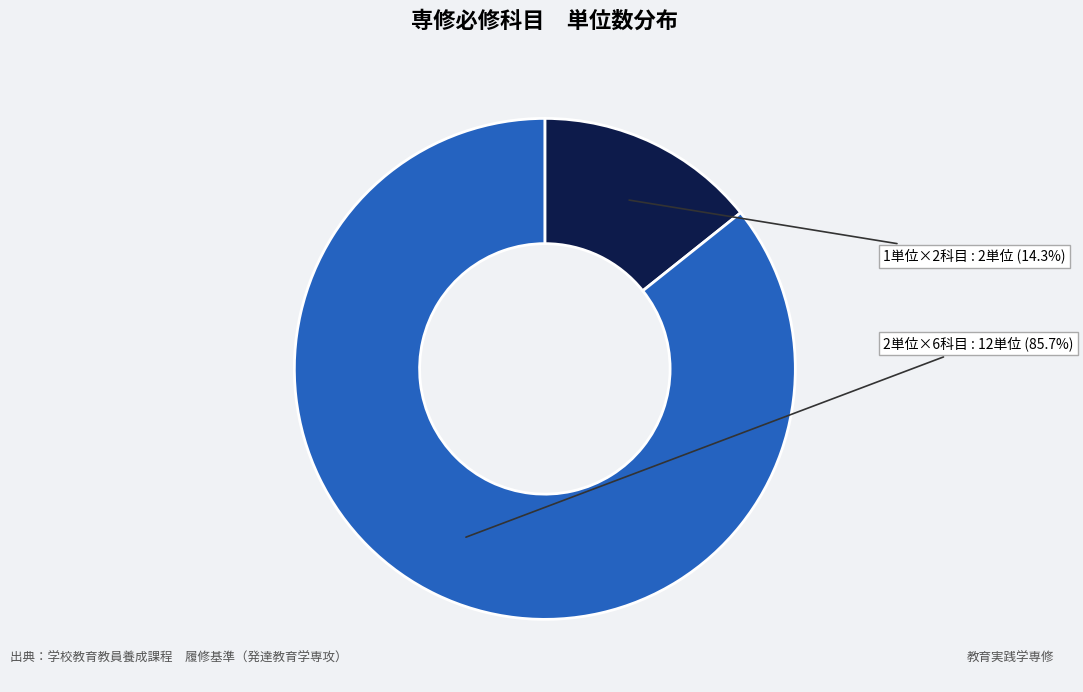

Count the number of slices in the pie.

2